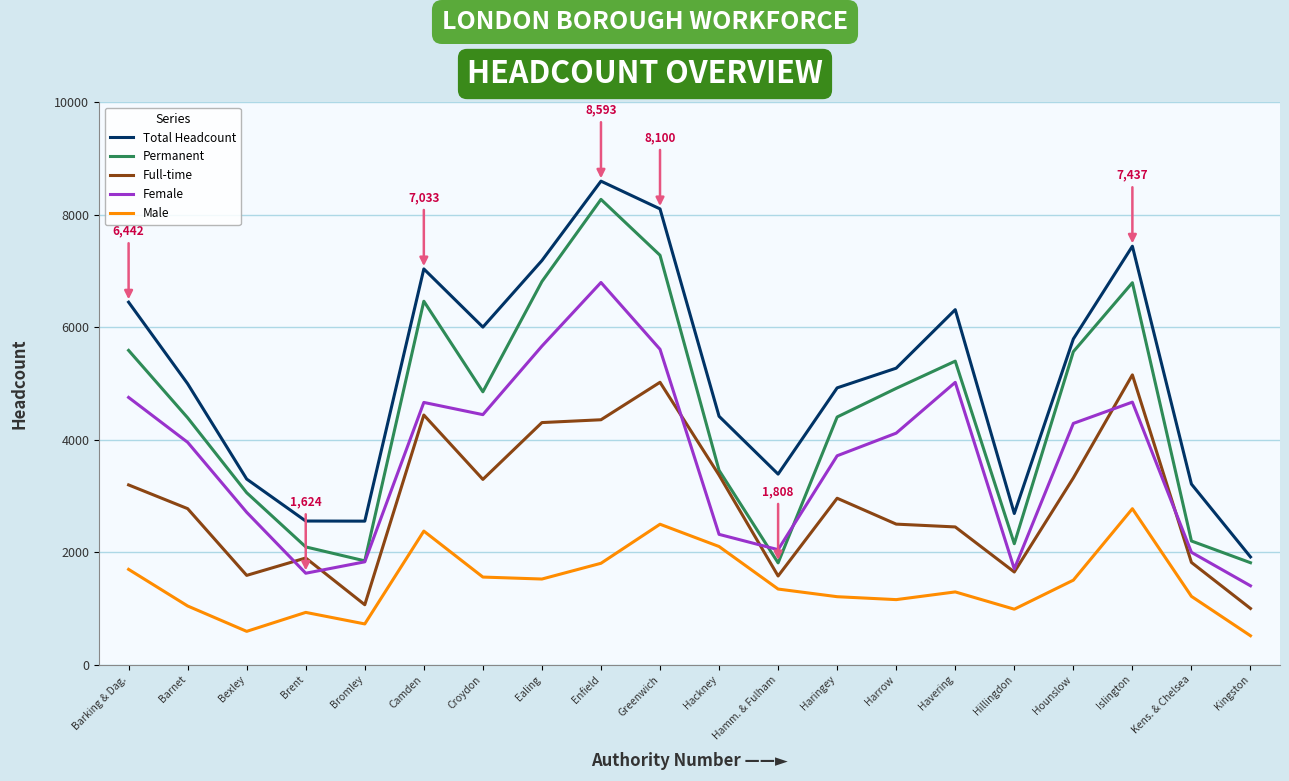

True or false: Permanent and Male intersect in this chart.

False